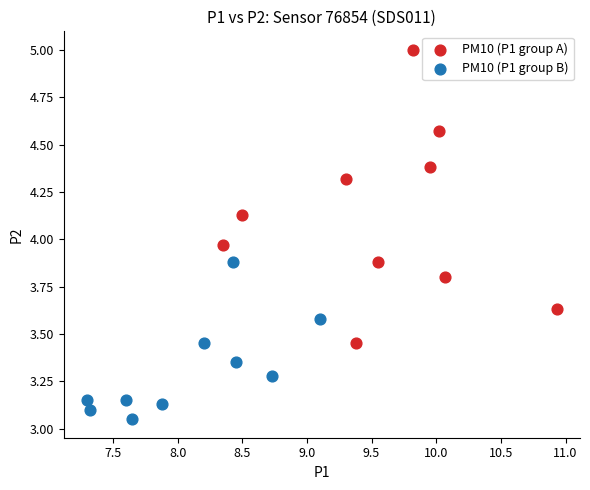

Which series has the widest spread of Y values?

PM10 (P1 group A)